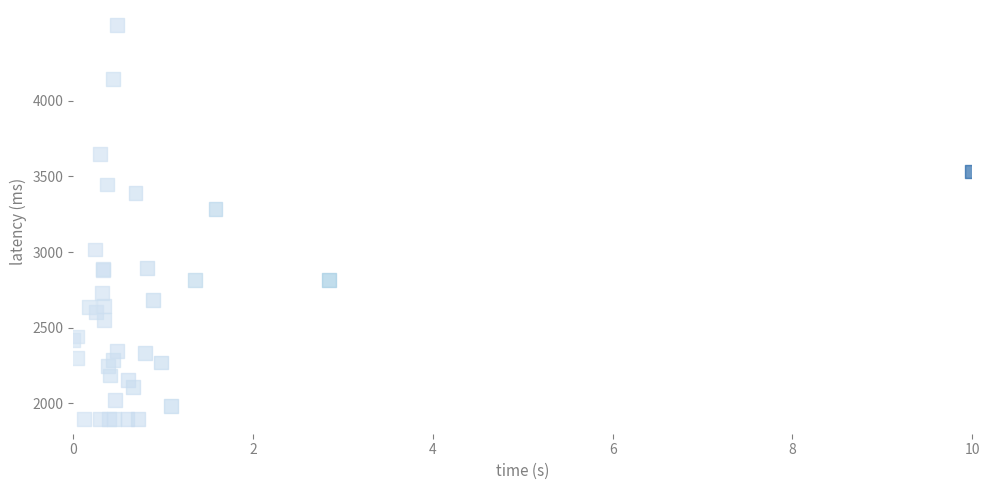

What Y value in the scatter plot is closest to 3200?

3286.0